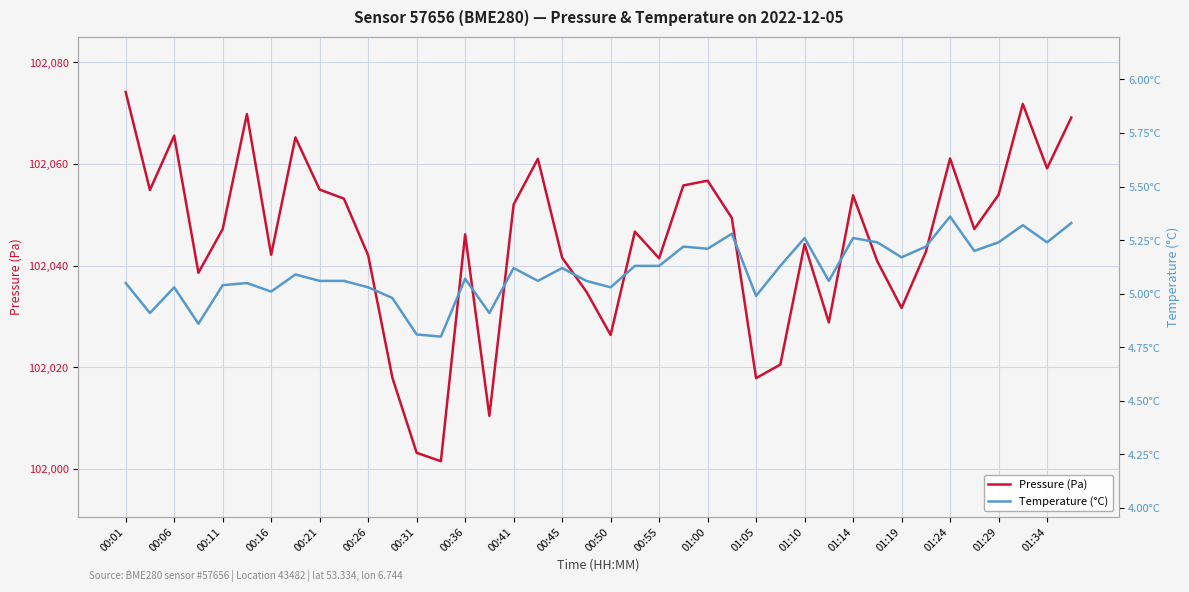

At how many categories does at least one series exceed 40852?

40